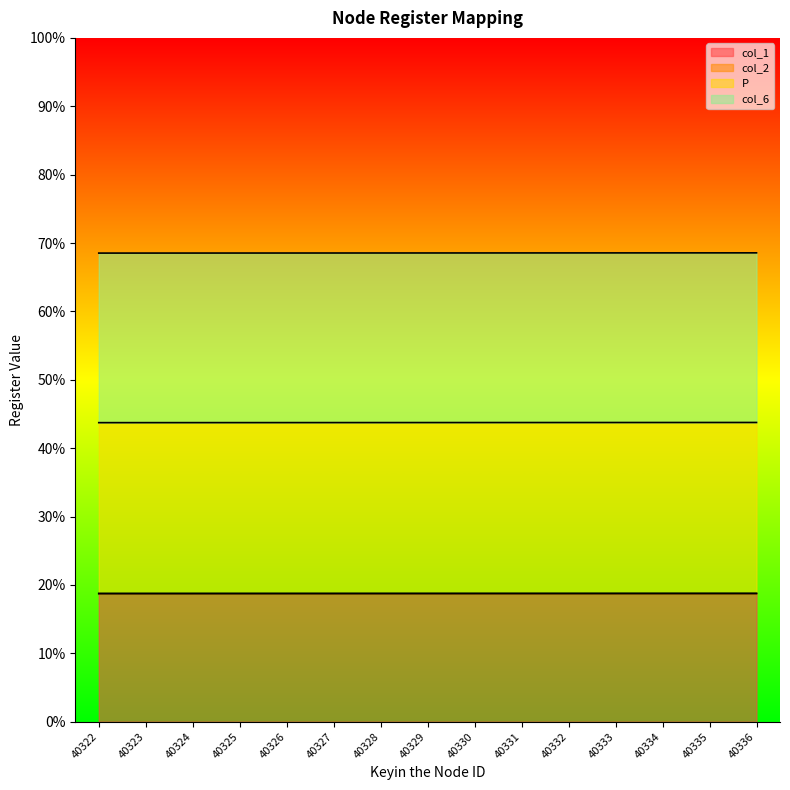

What is the value of the col_1 point at the 10th from the left?

18.7